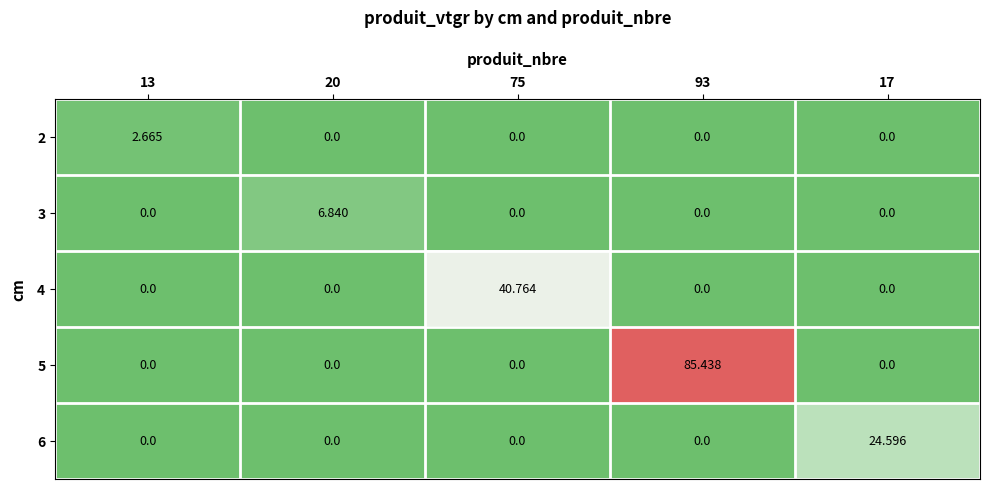

Is the value of 5 at 93 greater than the value of 2 at 13?

Yes